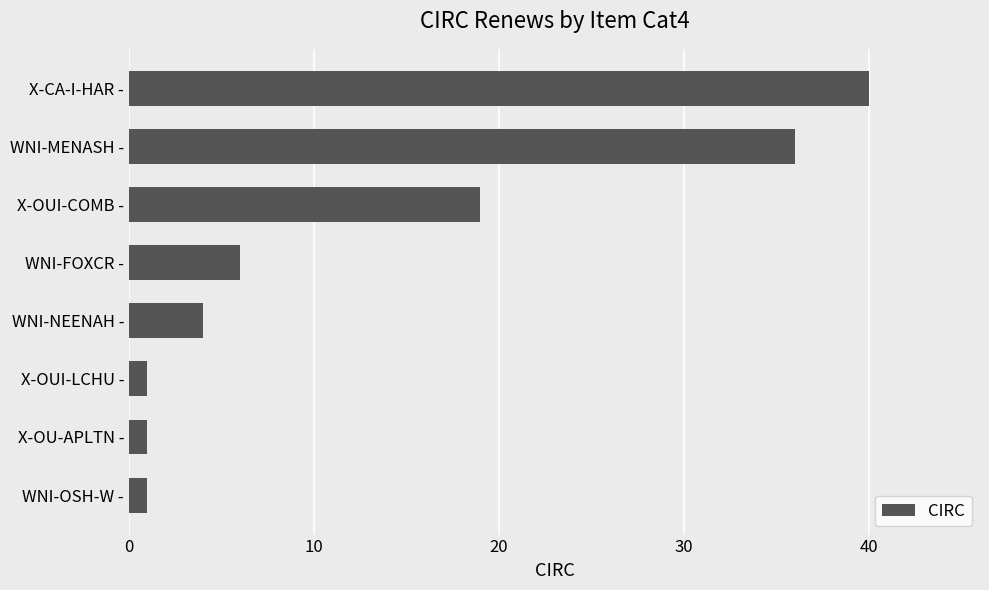

Reading bottom to top, transcribe all the data shown in this chart.

1	1	1	4	6	19	36	40